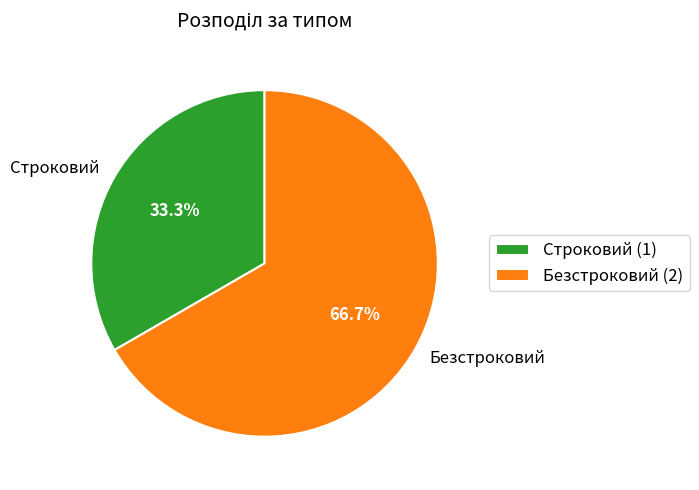

Approximately how many times larger is the value at Строковий compared to Безстроковий?

0.5